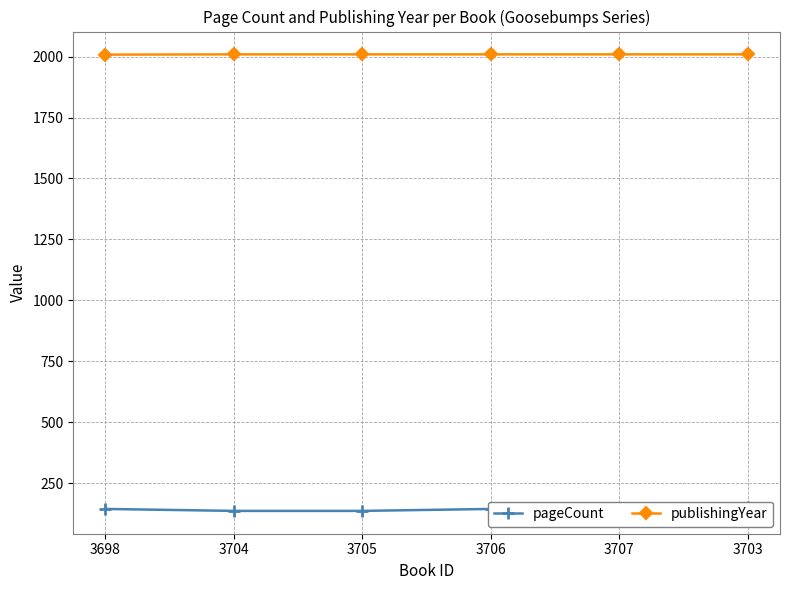

How many series are shown in this chart?

2